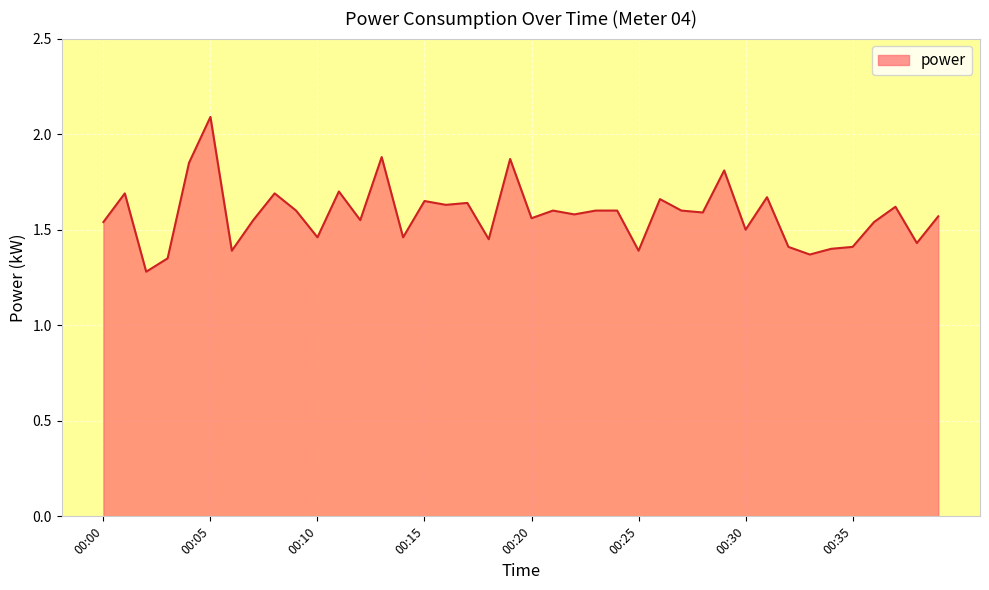

What is the difference between the maximum and minimum values?

0.8